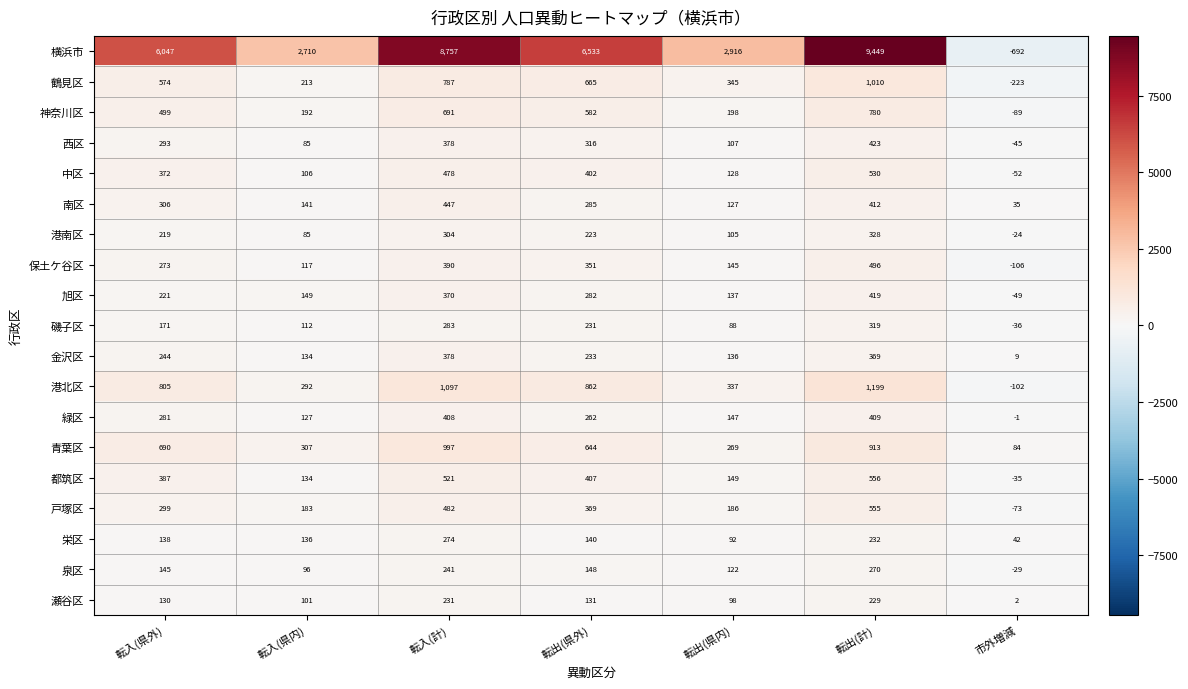

Which series has the largest total across all categories?

横浜市